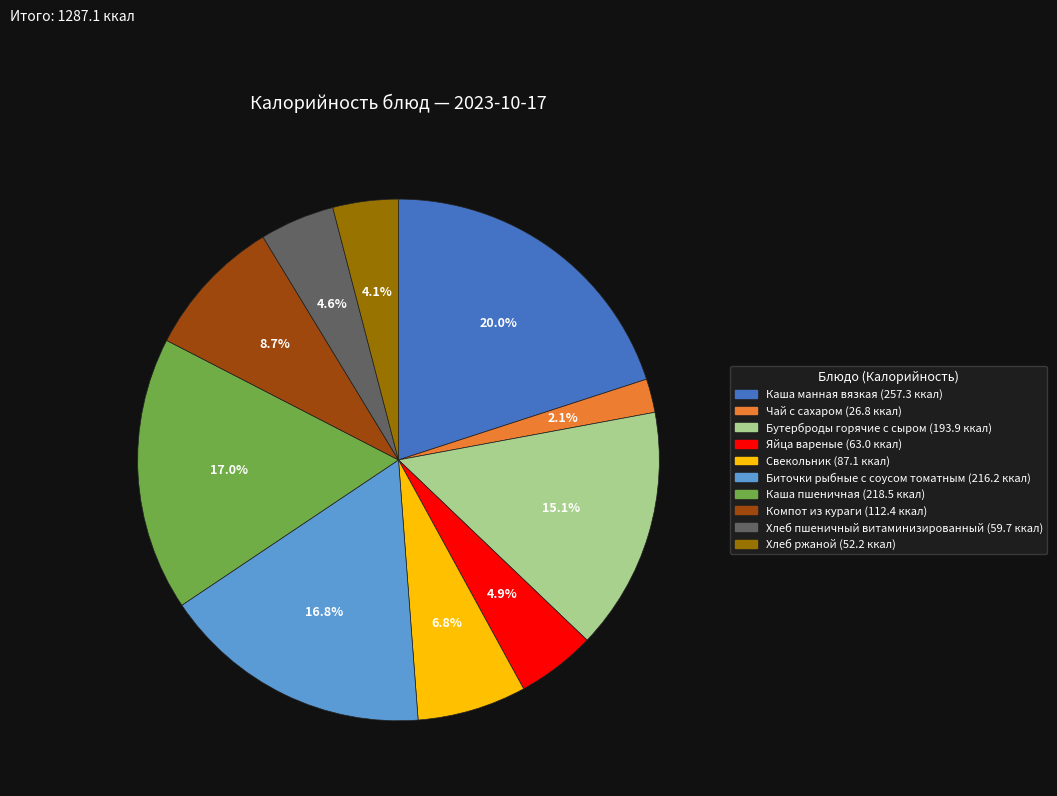

Which slice is the smallest?

Чай с сахаром